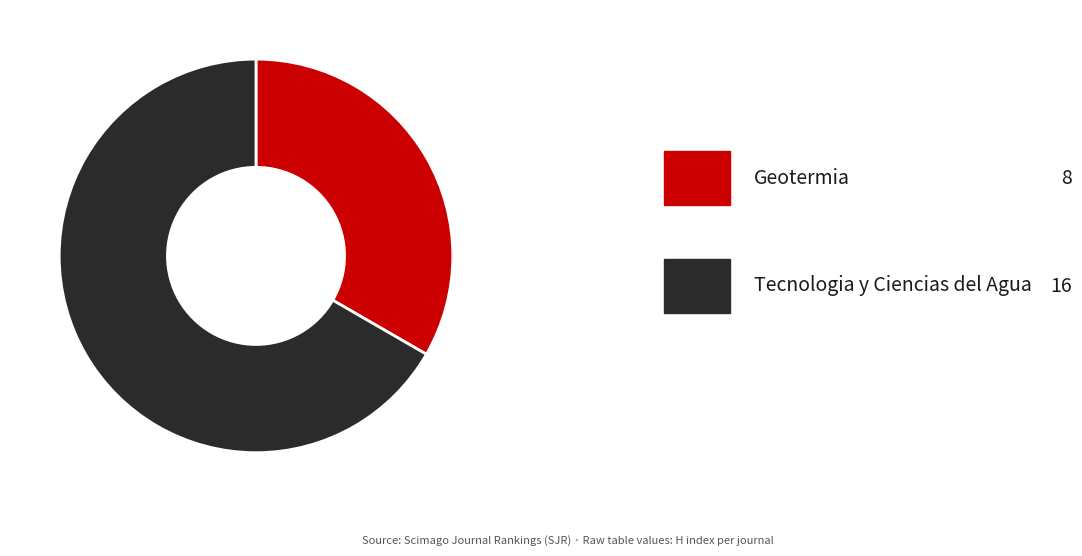

Is there a majority slice in this chart?

Yes